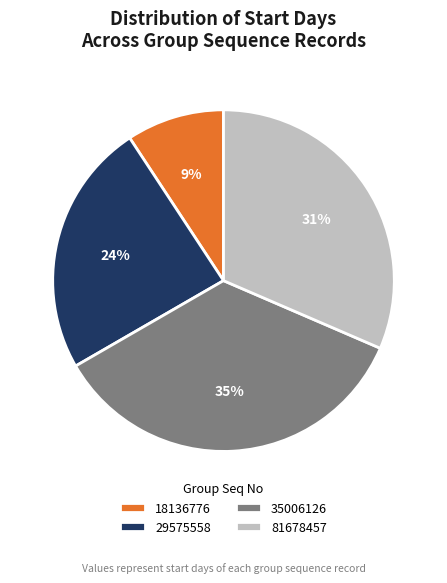

True or false: 81678457 accounts for 37% of the total.

False